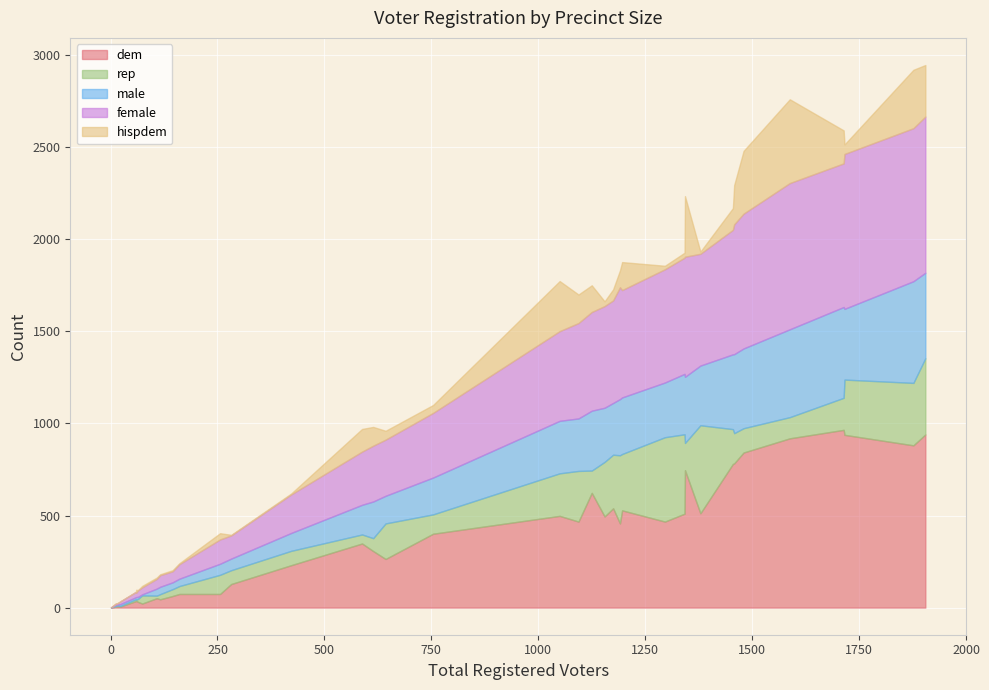

What is the average value of the female series?

376